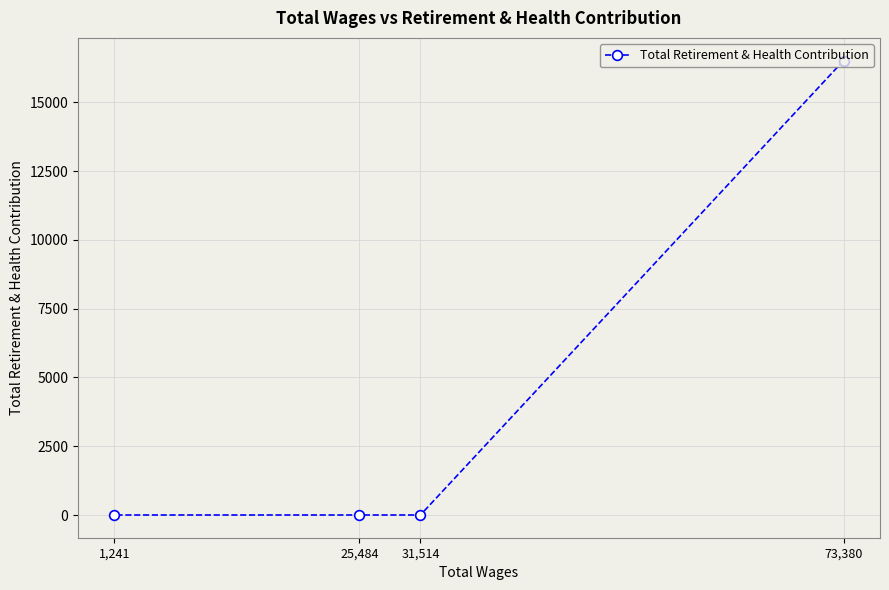

The value at 1,241 is 9578. True or false?

False